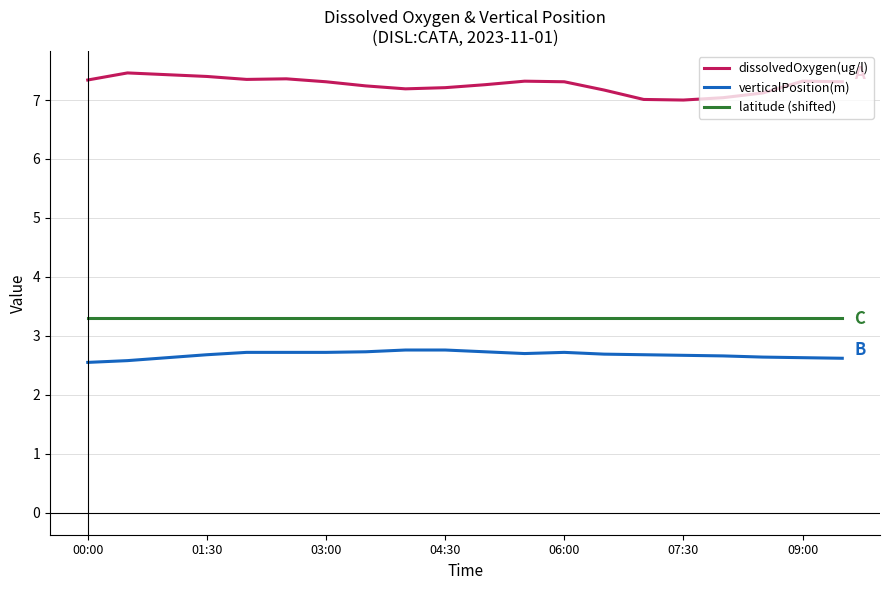

True or false: verticalPosition(m) and dissolvedOxygen(ug/l) cross at least once.

False